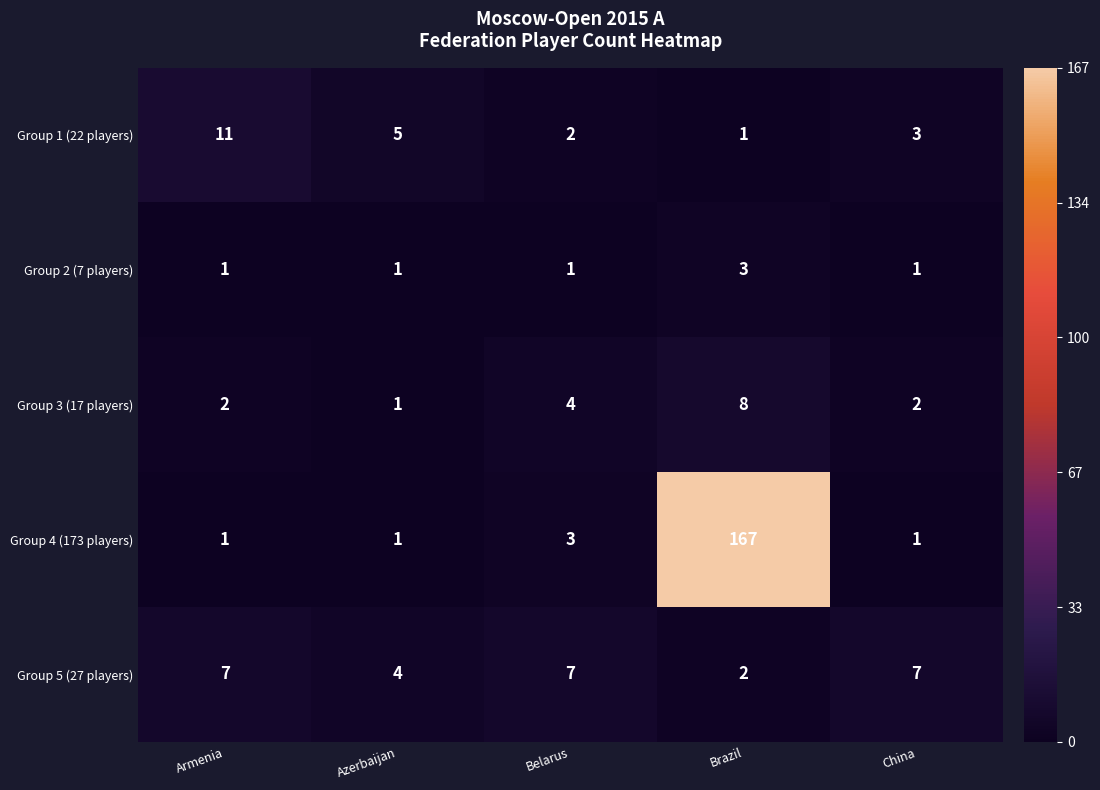

Reading right to left, extract all data points from this chart.

Group 1 (22 players): China=3	Brazil=1	Belarus=2	Azerbaijan=5	Armenia=11
Group 2 (7 players): China=1	Brazil=3	Belarus=1	Azerbaijan=1	Armenia=1
Group 3 (17 players): China=2	Brazil=8	Belarus=4	Azerbaijan=1	Armenia=2
Group 4 (173 players): China=1	Brazil=167	Belarus=3	Azerbaijan=1	Armenia=1
Group 5 (27 players): China=7	Brazil=2	Belarus=7	Azerbaijan=4	Armenia=7